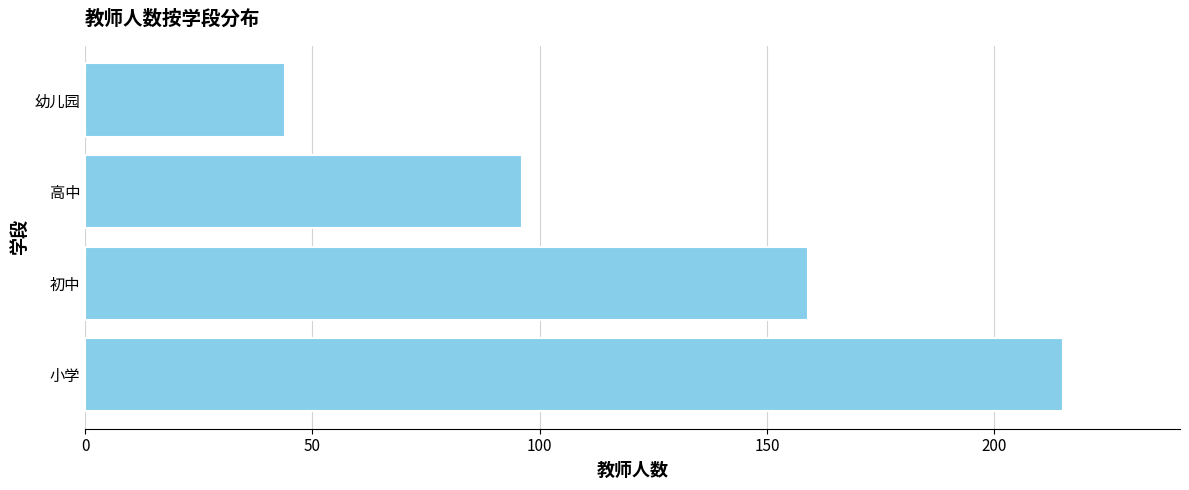

True or false: the data shows 159 at 初中.

True